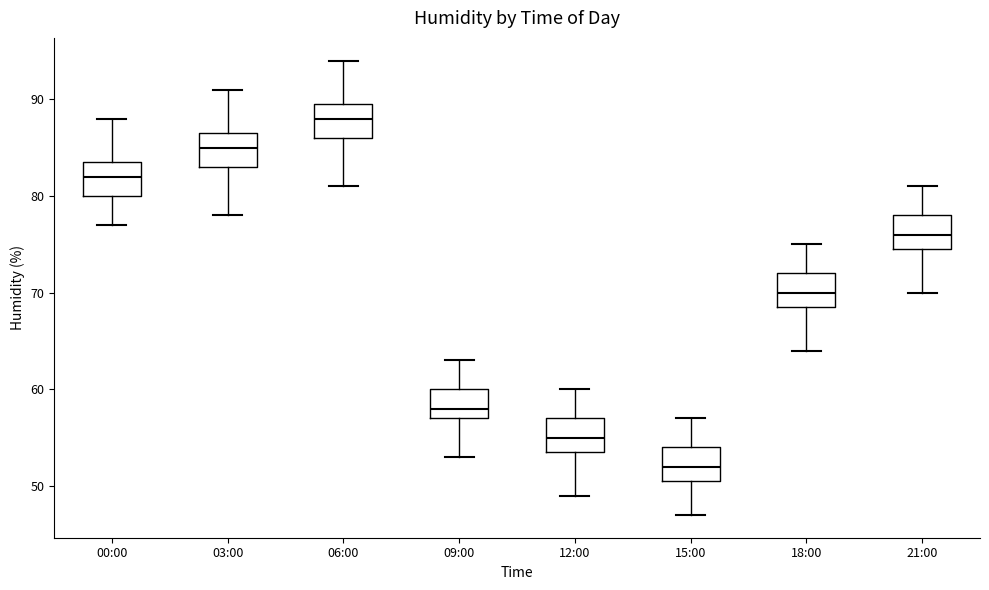

Which box's median line is the highest?

06:00